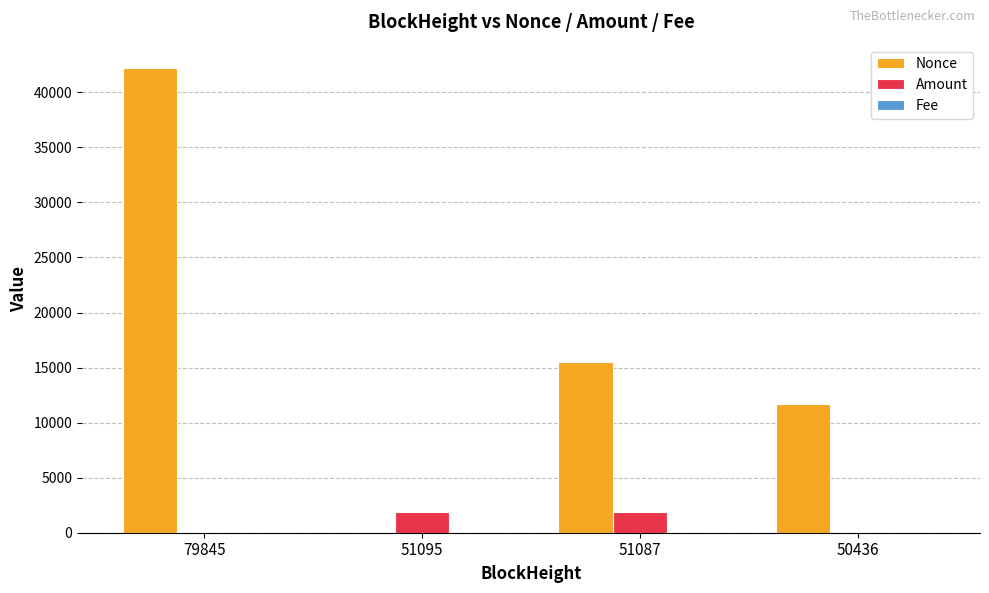

Which series has the largest total across all categories?

Nonce